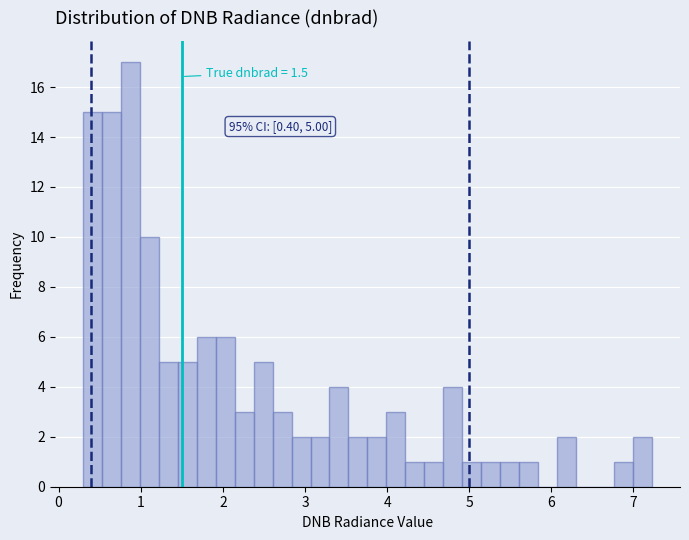

Read against the x-axis, roughly where is the centre of the tallest bar?

0.9